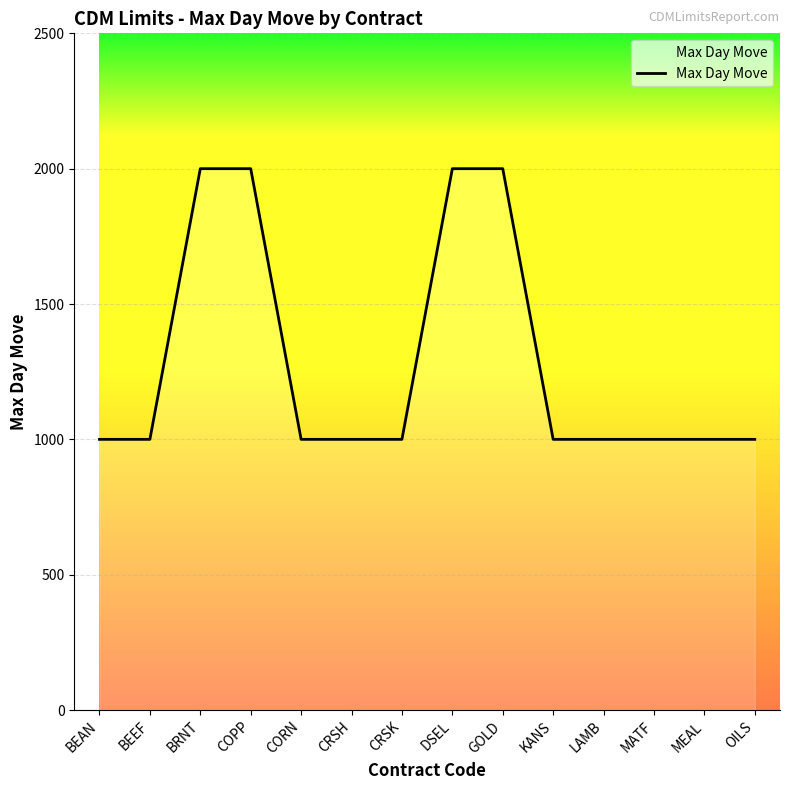

Approximately how many times larger is the value at MATF compared to COPP?

0.5